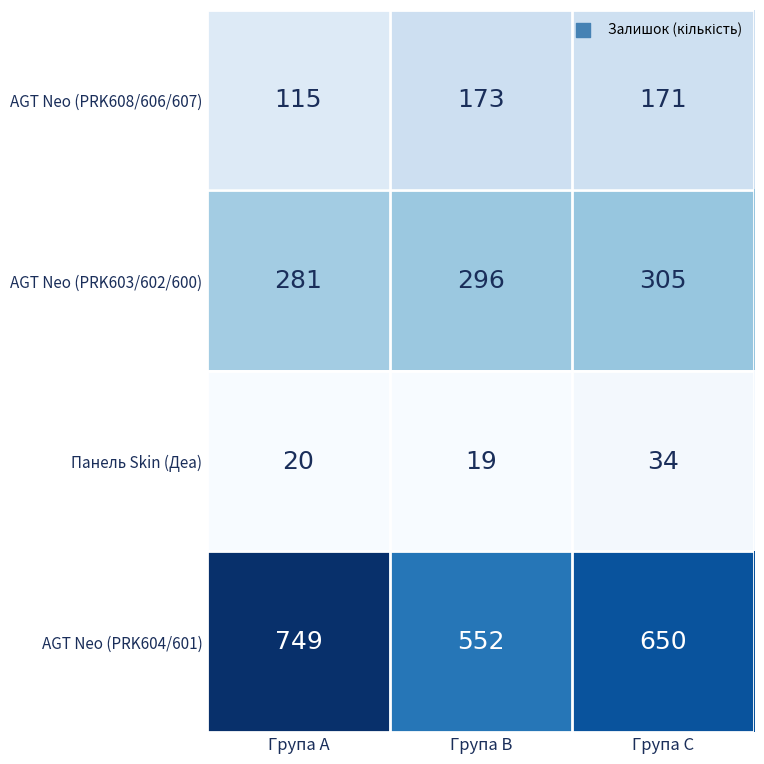

What is the smallest value displayed?

19